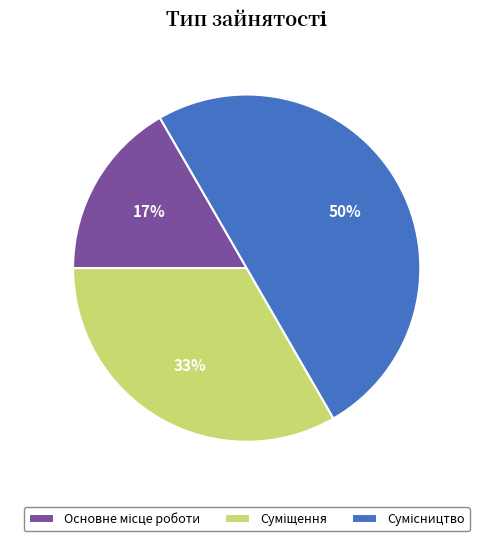

To the nearest percent, what is the average slice percentage?

33%